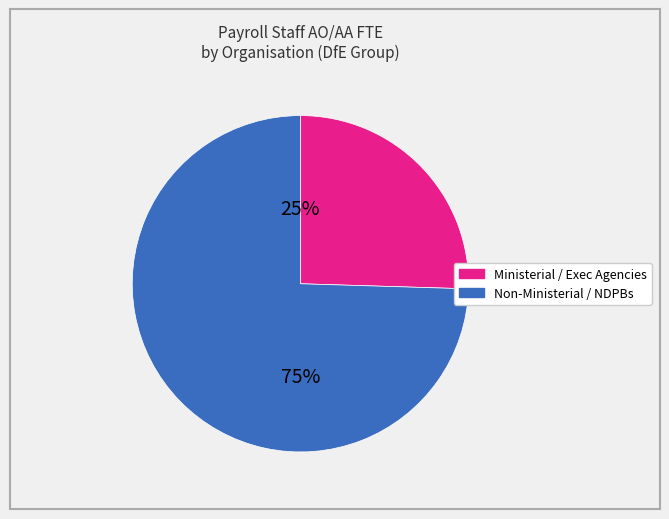

Is there a majority slice in this chart?

Yes